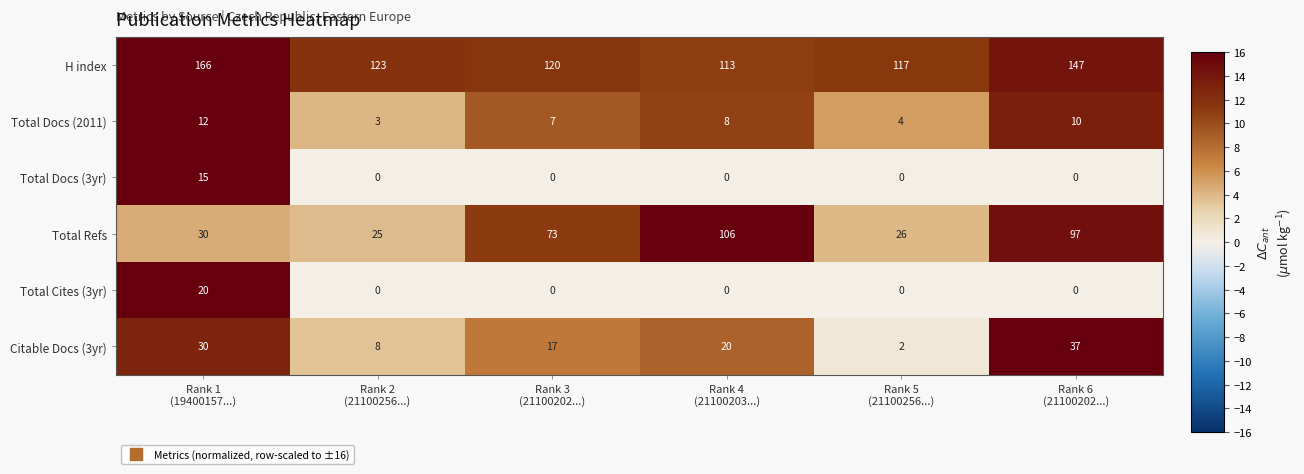

List the series in order of their peak value, lowest first.

Total Docs (2011), Total Docs (3yr), Total Cites (3yr), Citable Docs (3yr), Total Refs, H index